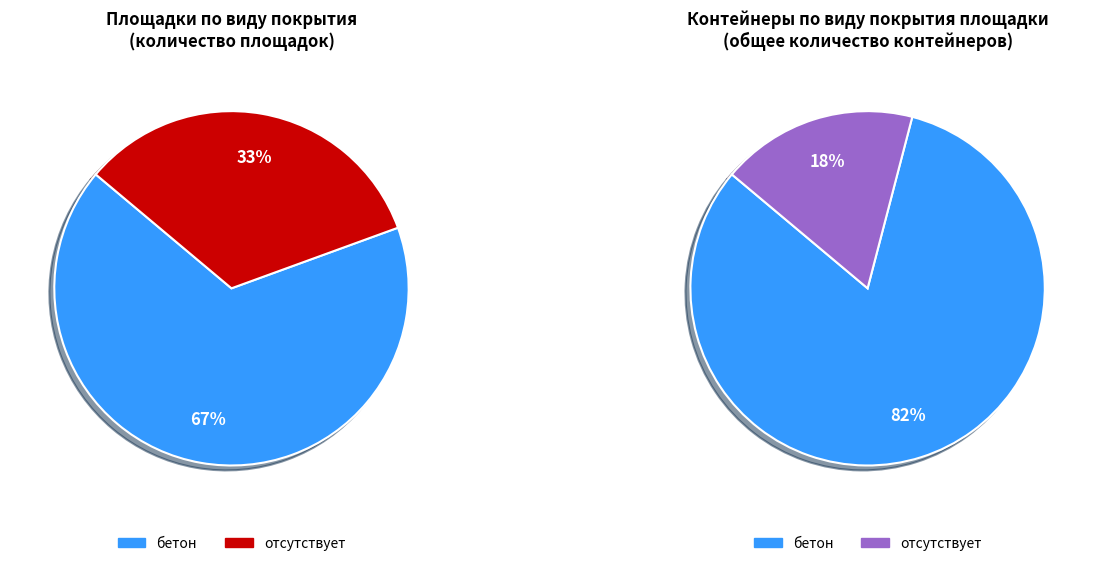

Which category has the biggest portion of the pie?

бетон